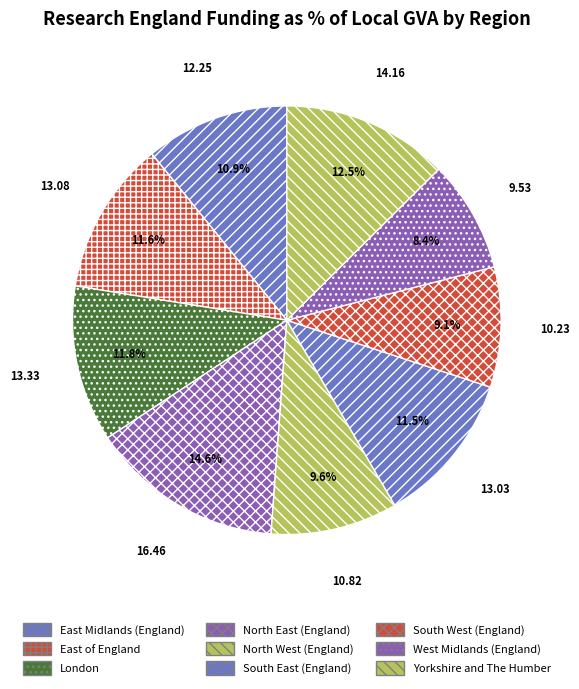

Count the number of slices in the pie.

9